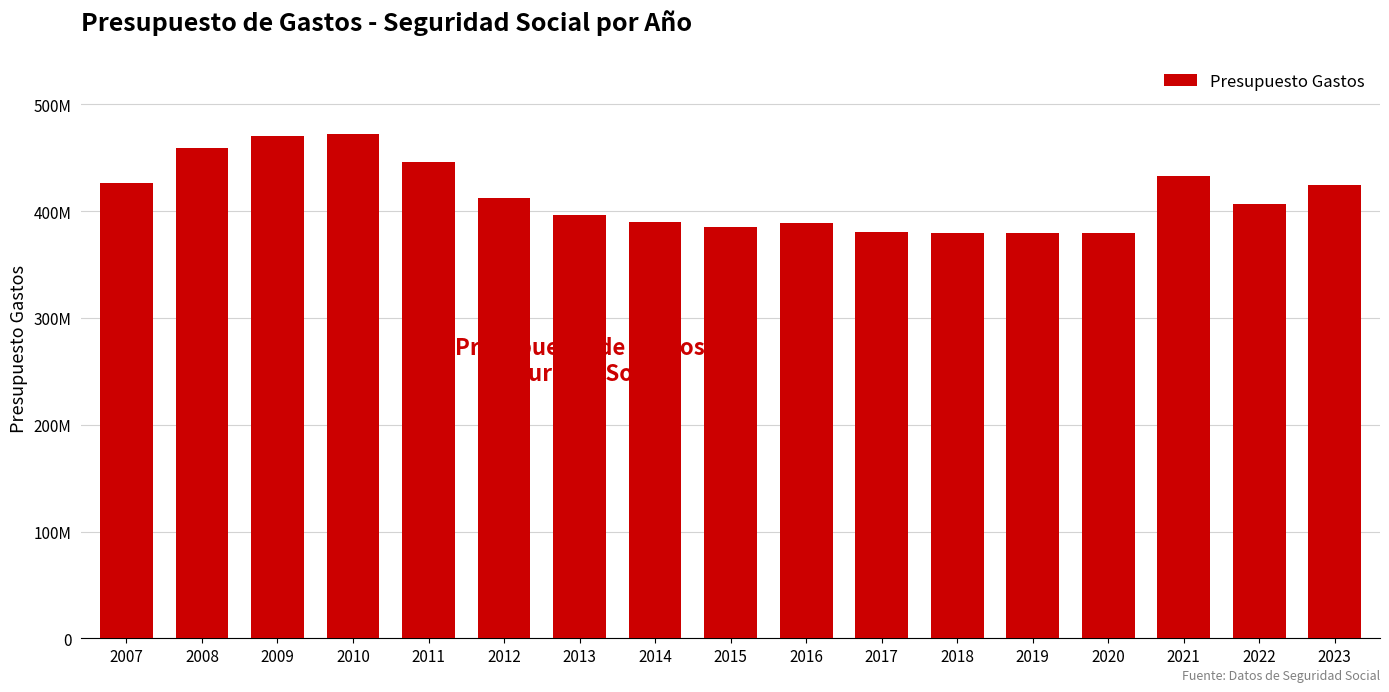

True or false: the data shows 433447660 at 2021.

True